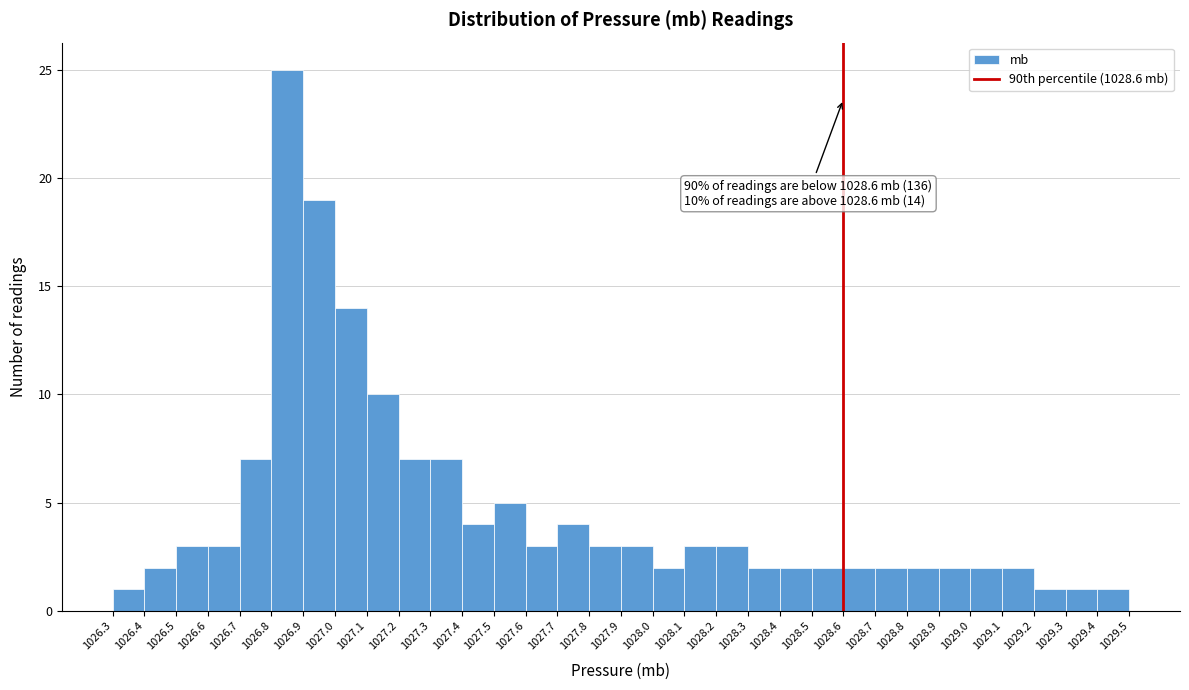

Over which range of the x-axis is the bar tallest?

1026.8 to 1026.9